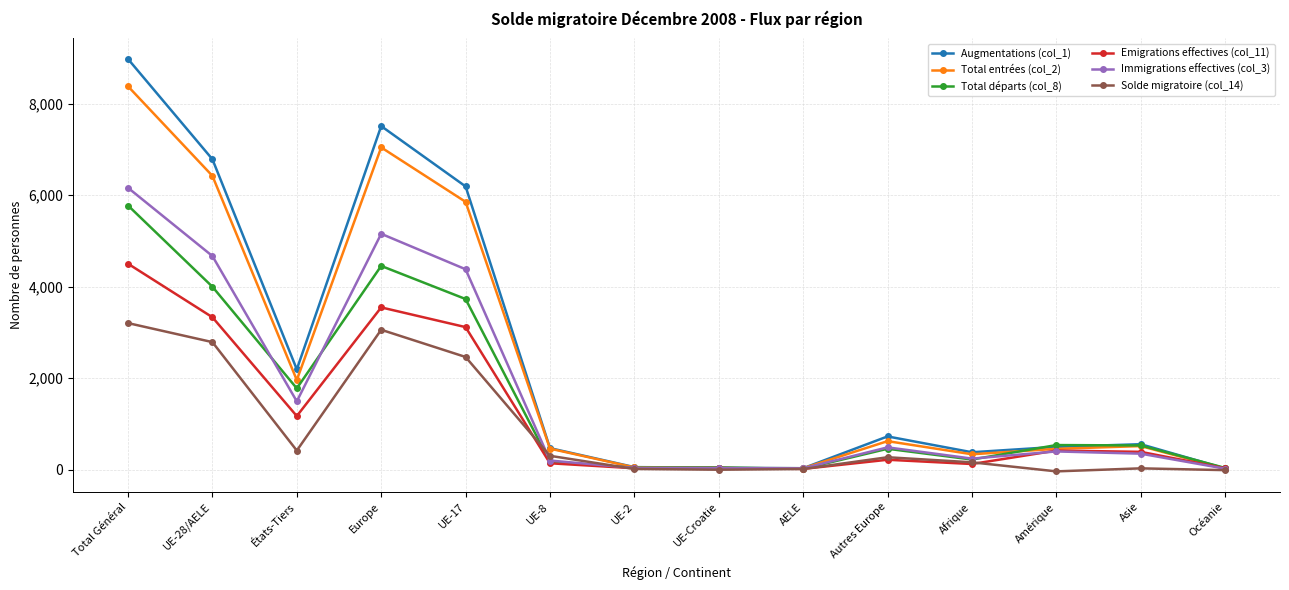

What is the label of the 6th point from the left?

UE-8